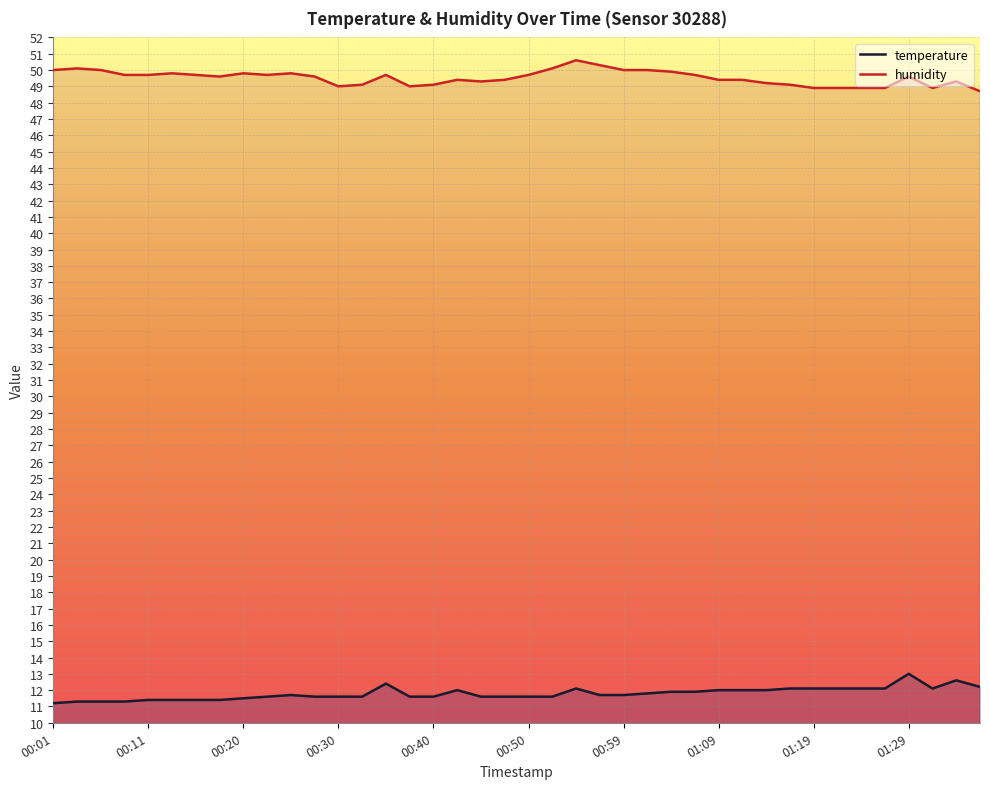

What is the sum of the temperature values at 01:07 and 00:52?

23.5